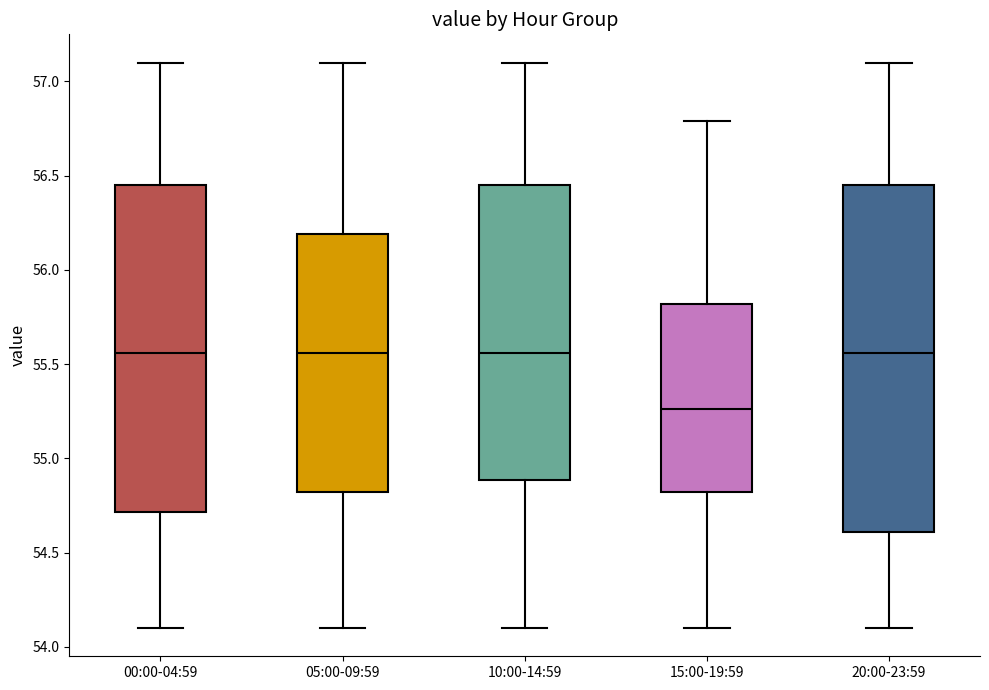

Which box is the tallest, from its lower edge to its upper edge?

20:00-23:59